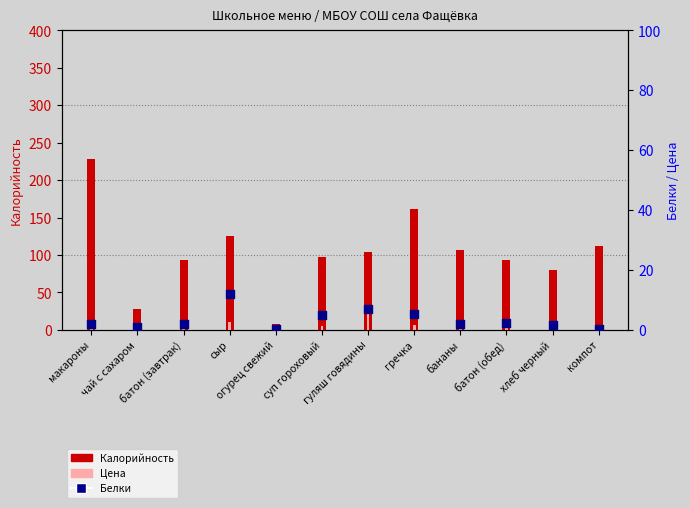

What are all the series names shown in the legend?

Калорийность, Цена, Белки